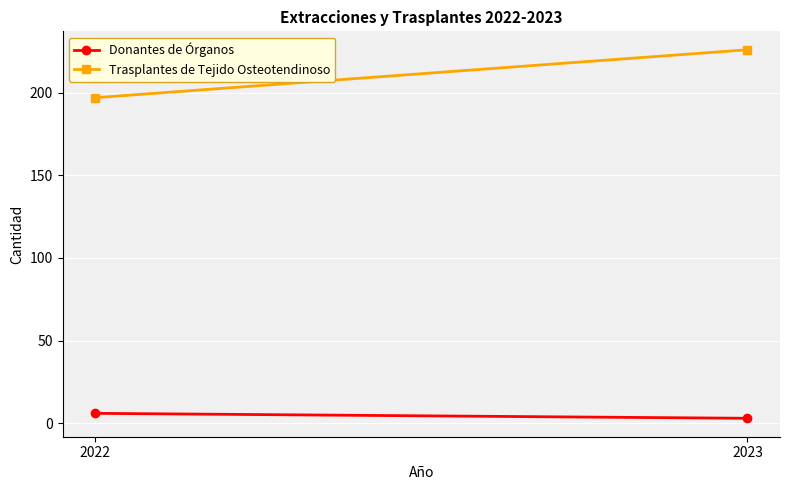

Is it true that Donantes de Órganos equals 3 at 2023?

True